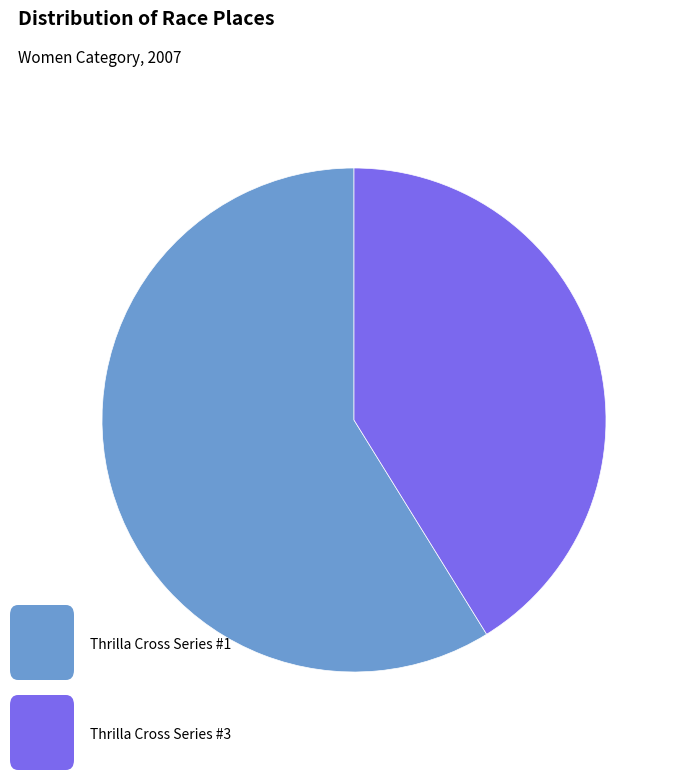

Does any single category account for the majority?

Yes